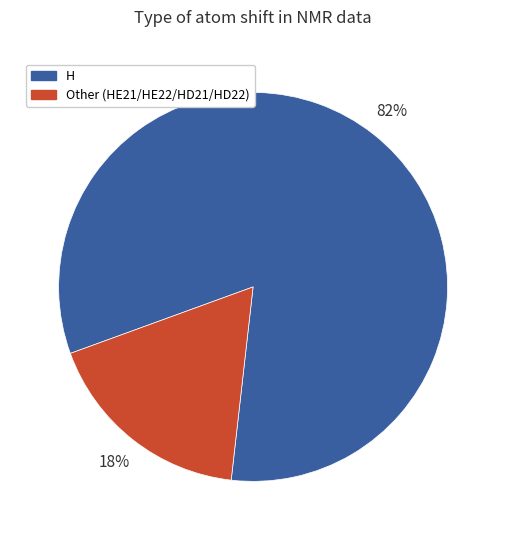

Combined, do H and Other (HE21/HE22/HD21/HD22) account for over 50%?

Yes